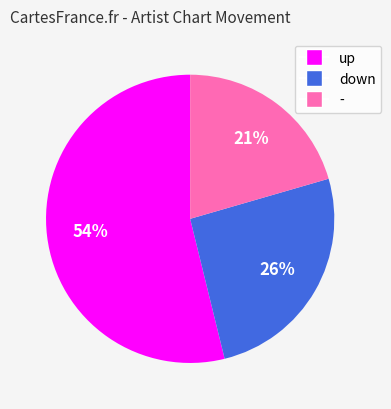

To the nearest percent, what is the combined percentage of up and down?

79%